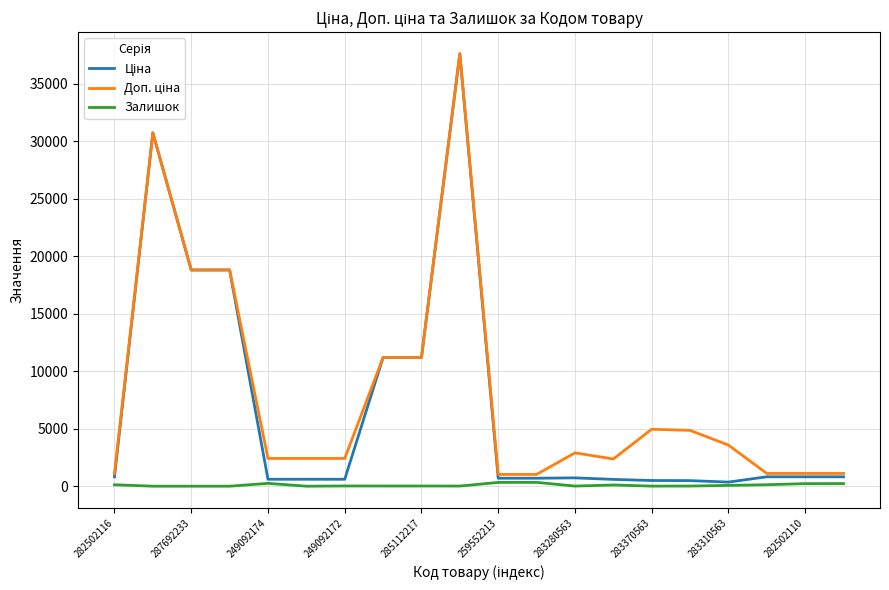

What is the sum of all Доп. ціна values?

160653.5